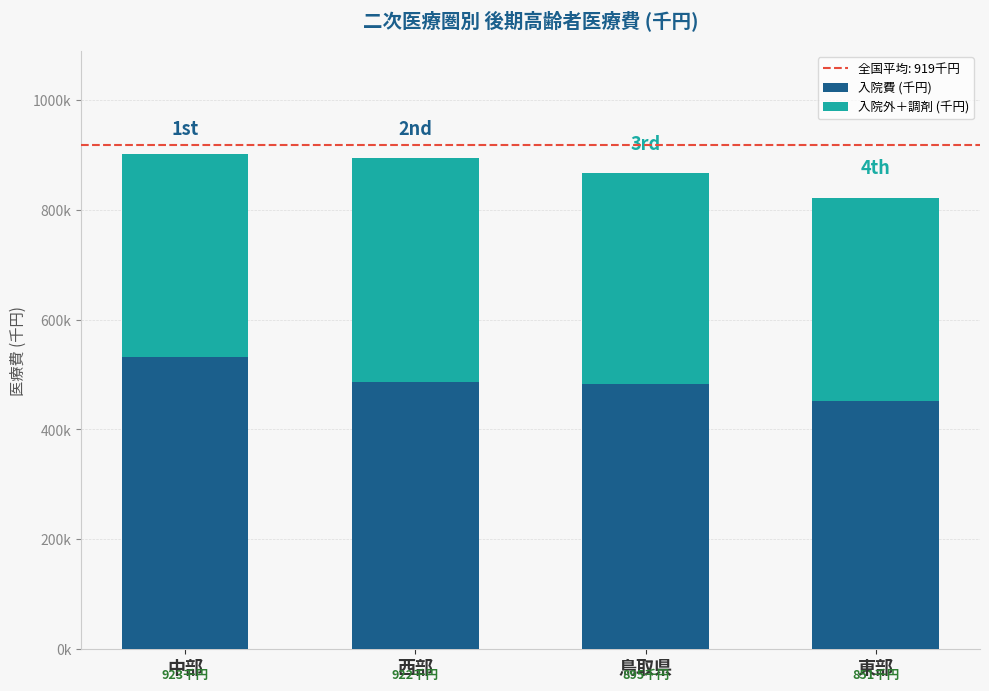

Does the chart contain stacked bars?

Yes